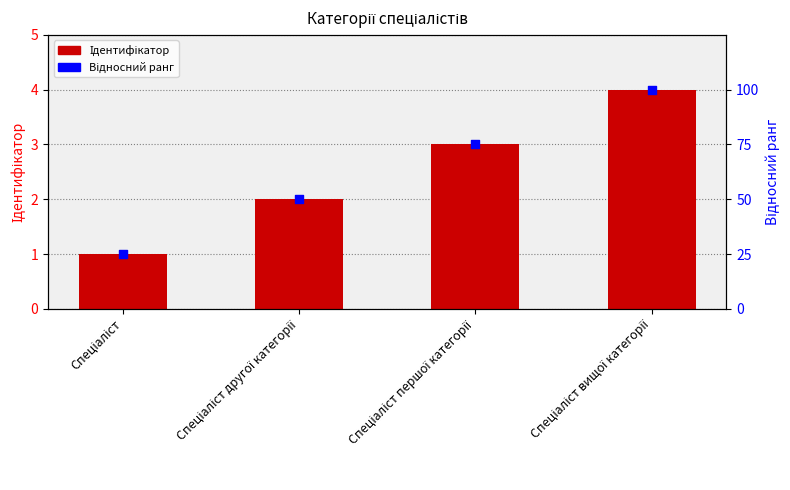

At how many categories does at least one series exceed 61?

2